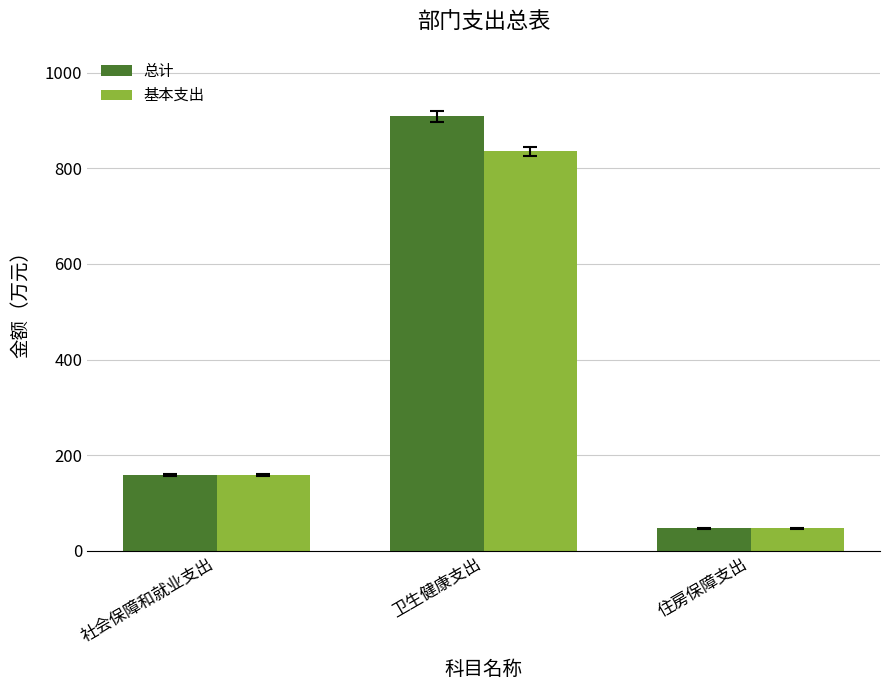

Where is 总计 nearest to the value 477?

社会保障和就业支出